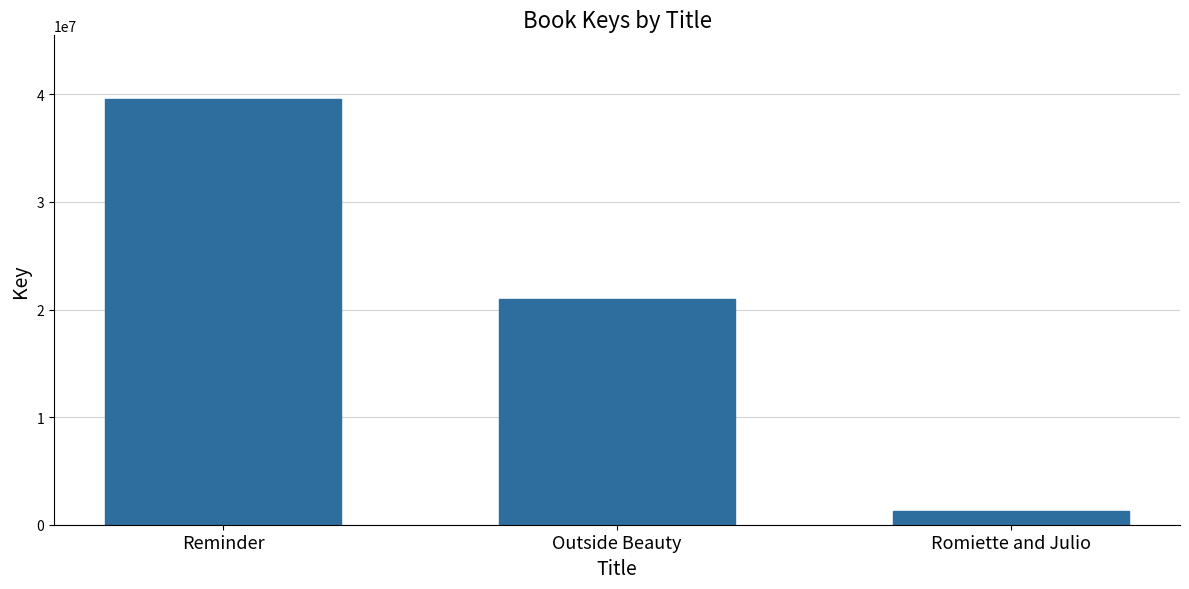

What is the label of the 3rd bar from the left?

Romiette and Julio